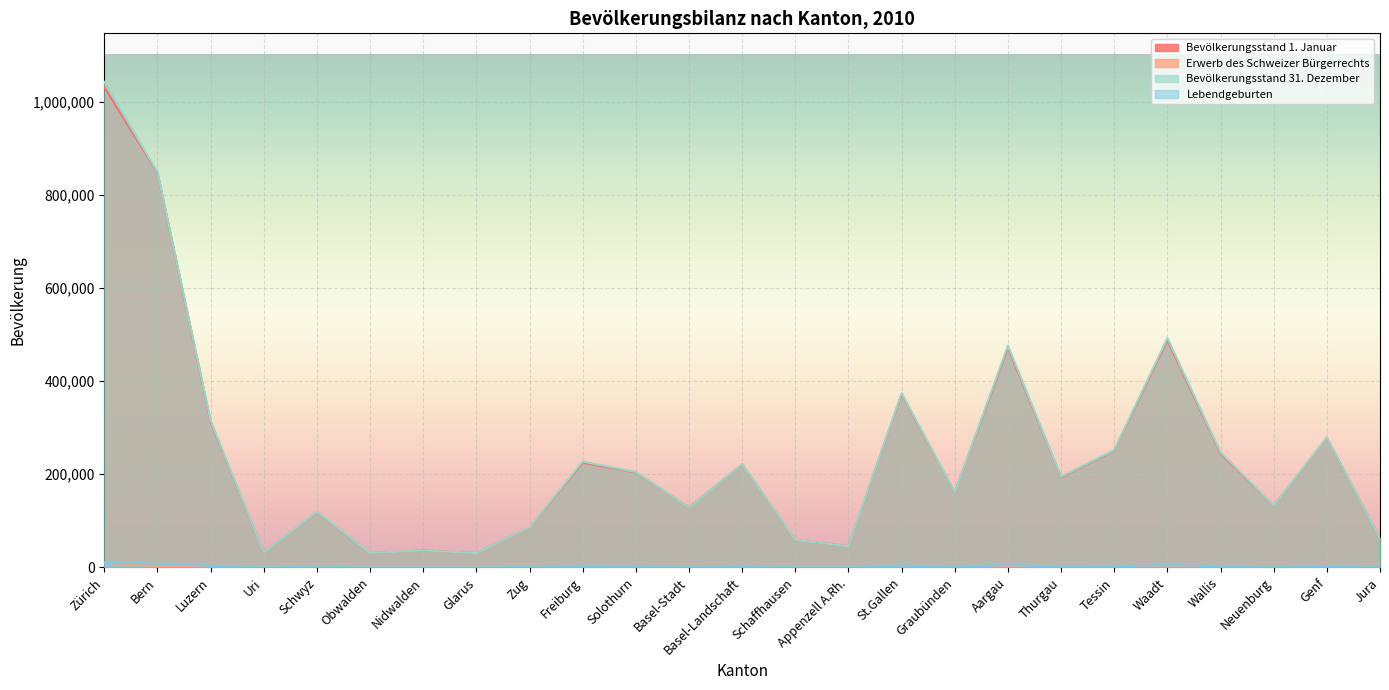

True or false: Bevölkerungsstand 31. Dezember and Lebendgeburten cross at least once.

False